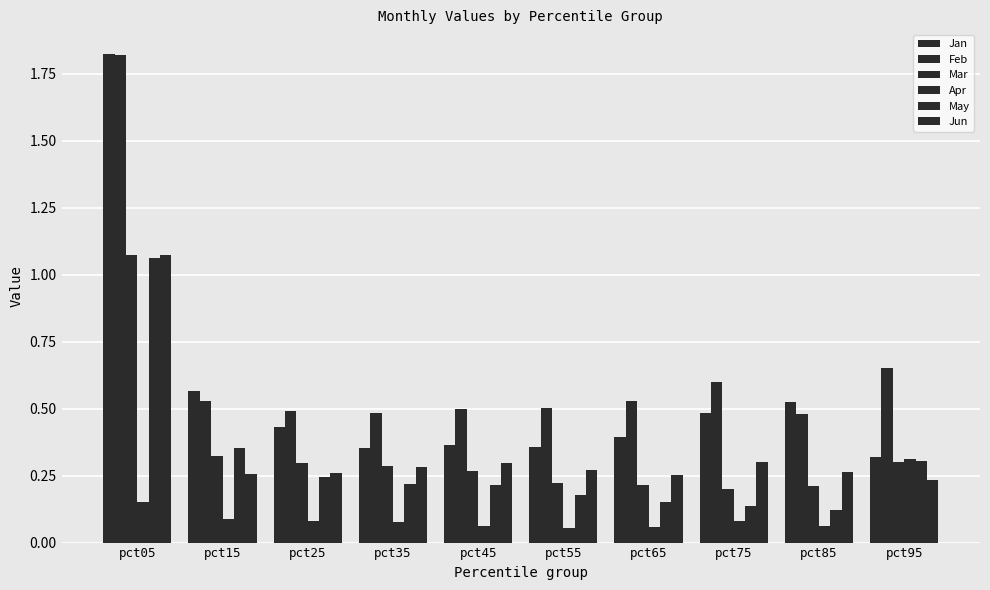

At which label is Mar closest to 0?

pct75